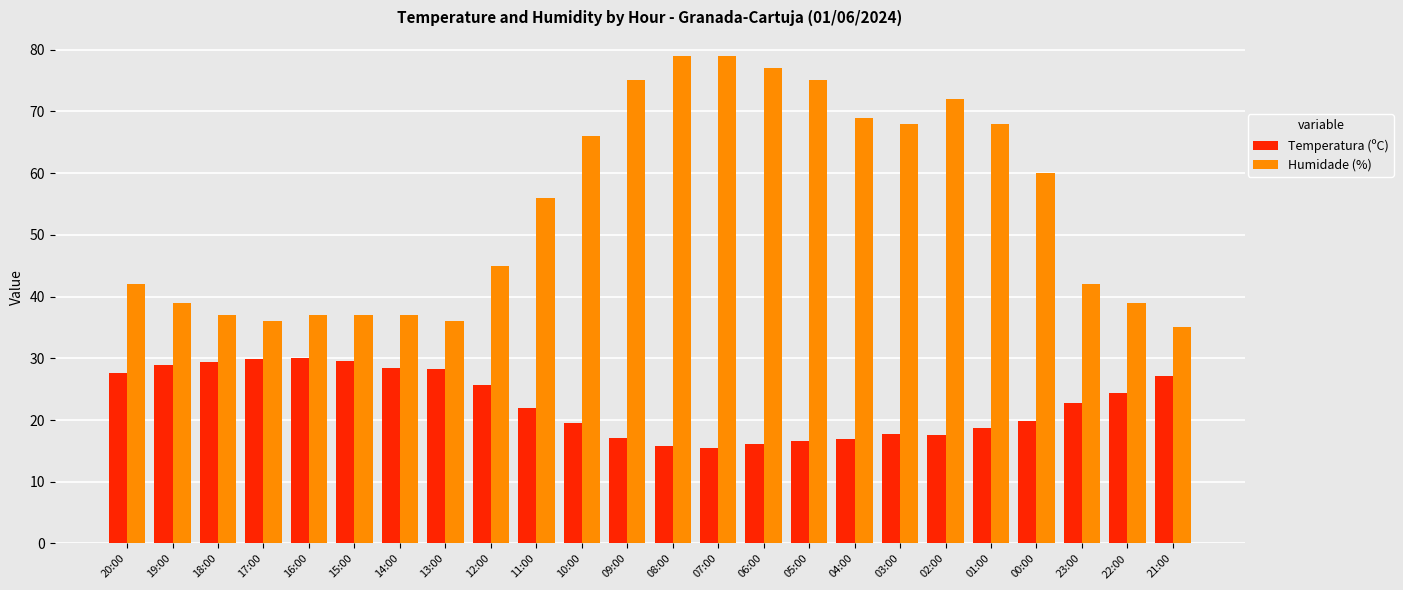

Are the bars grouped side by side (vs. stacked)?

Yes